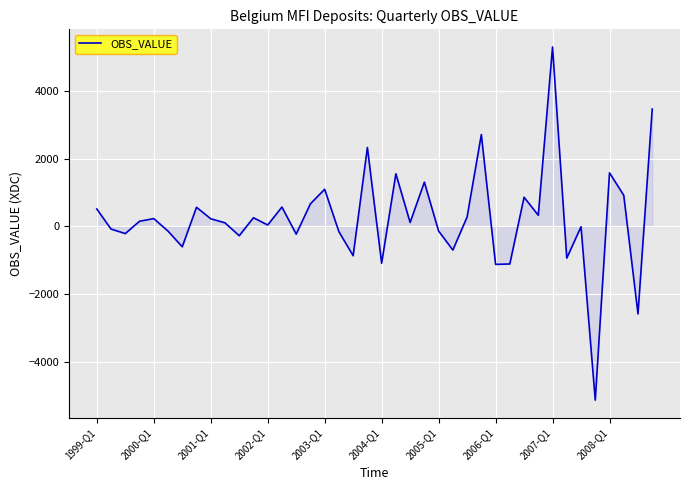

What is the difference between the maximum and minimum values?

10431.2